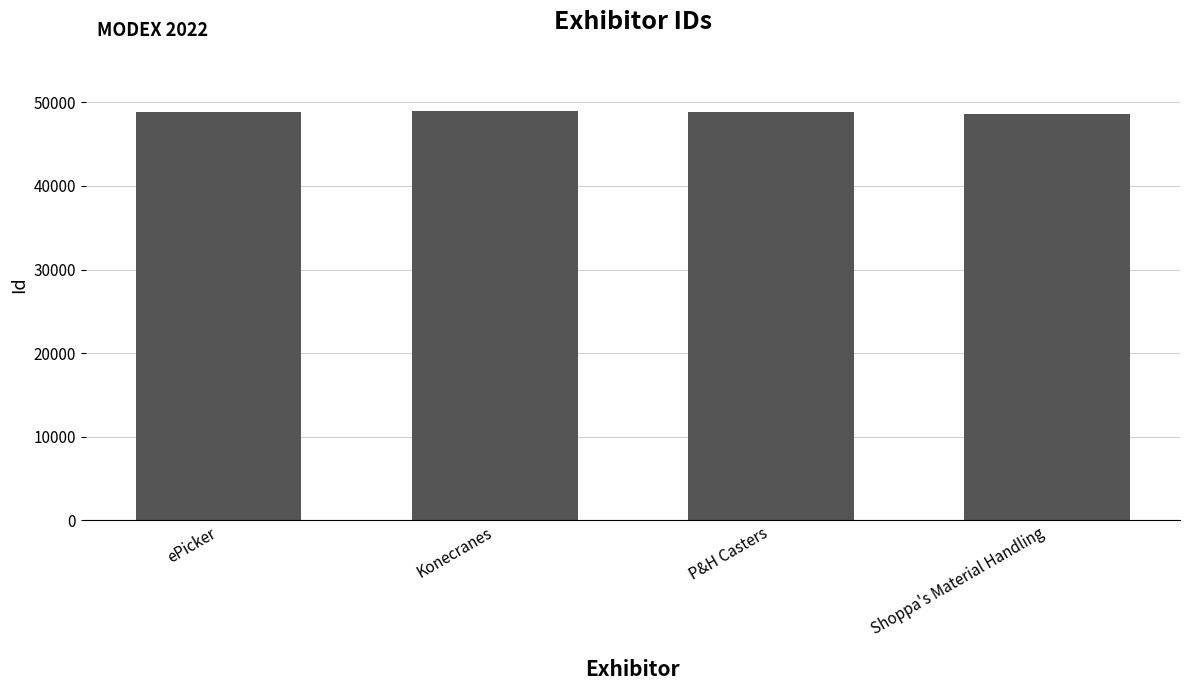

What is the average value?

48798